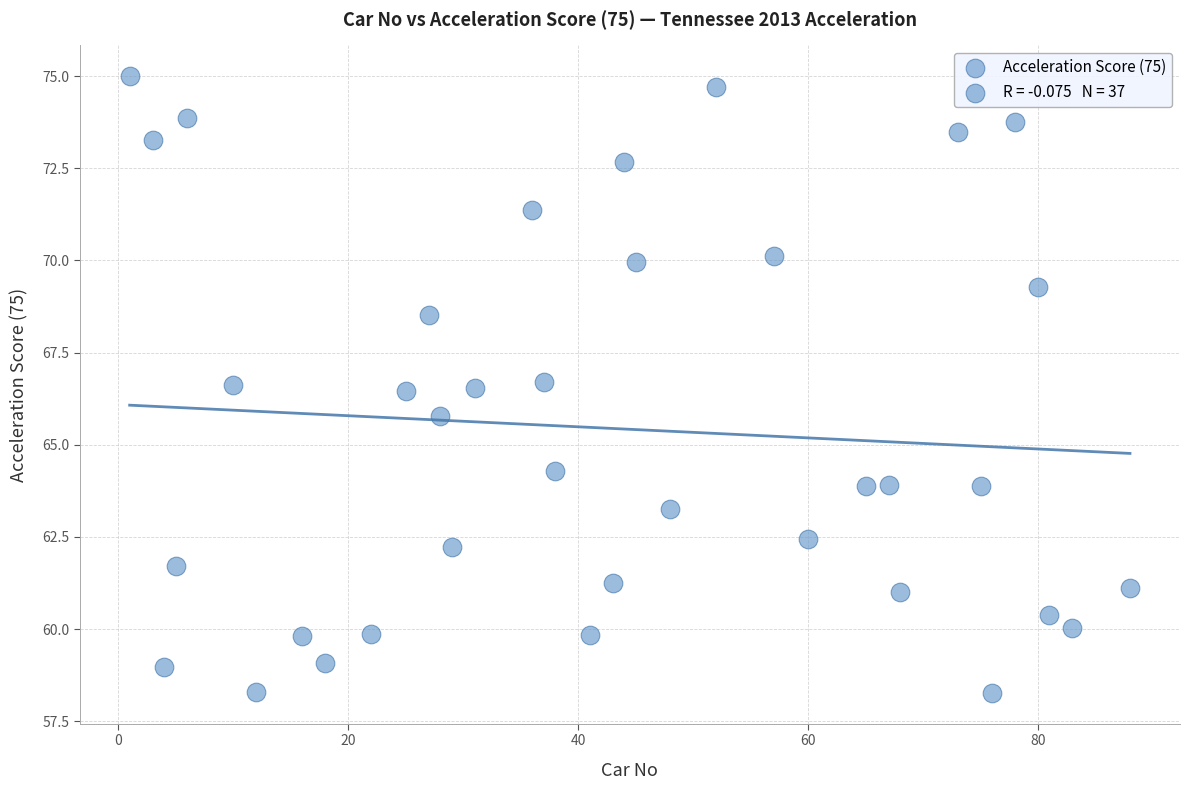

What is the range of Y values (max minus min)?

16.7